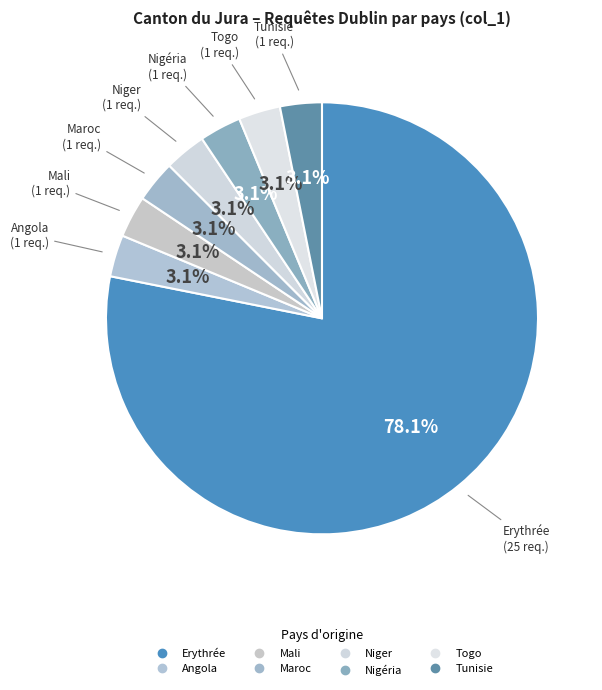

How many slices are in this pie chart?

8